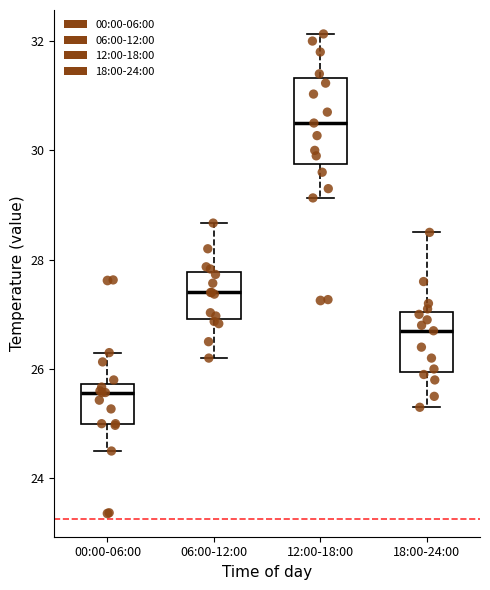

Reading left to right, transcribe this box plot: for each box, give where its median line is, the range the box spans, and where its two whiskers end, as read against the y-axis. The values are not printed on the chart, so give them approximately, as read against the axis.

00:00-06:00: median 25.6, box 25.0 to 25.8, whiskers 24.6 to 26.4
06:00-12:00: median 27.4, box 27.0 to 27.8, whiskers 26.2 to 28.6
12:00-18:00: median 30.6, box 29.8 to 31.4, whiskers 29.2 to 32.2
18:00-24:00: median 26.8, box 26.0 to 27.0, whiskers 25.4 to 28.6